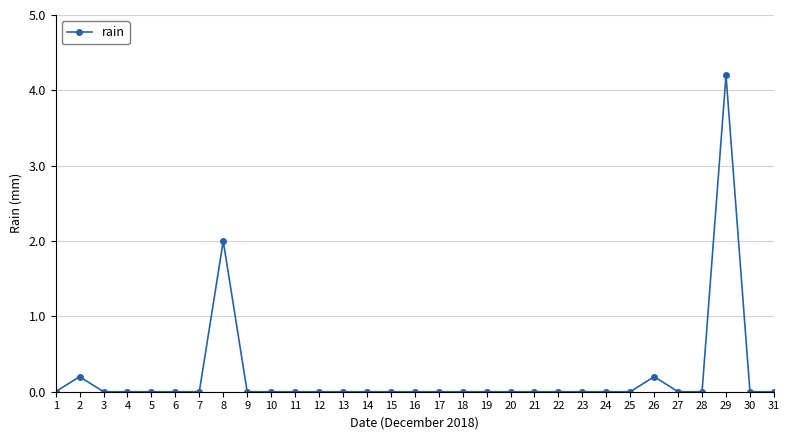

Does the chart have visible grid lines?

Yes